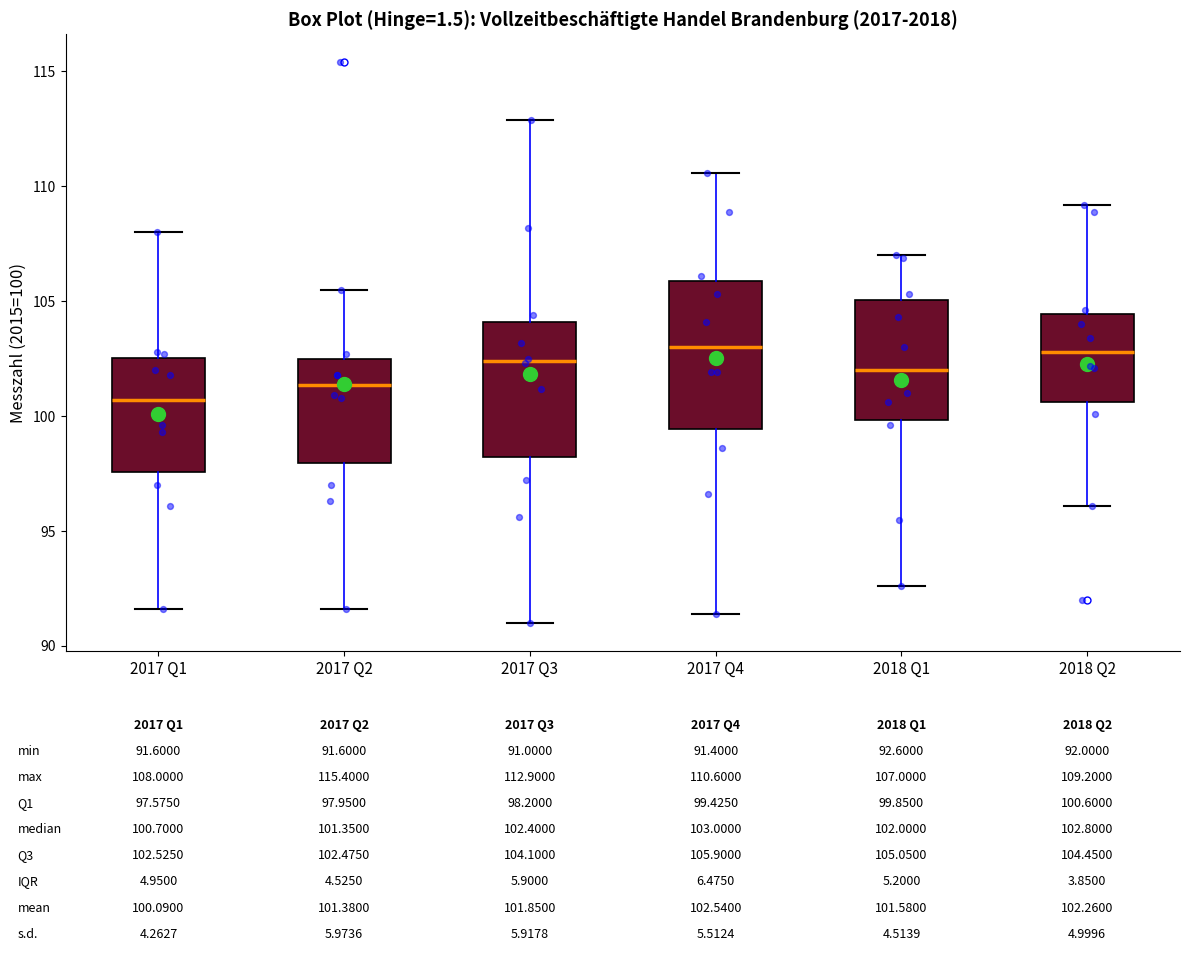

Which box has the lowest median line?

2017 Q1